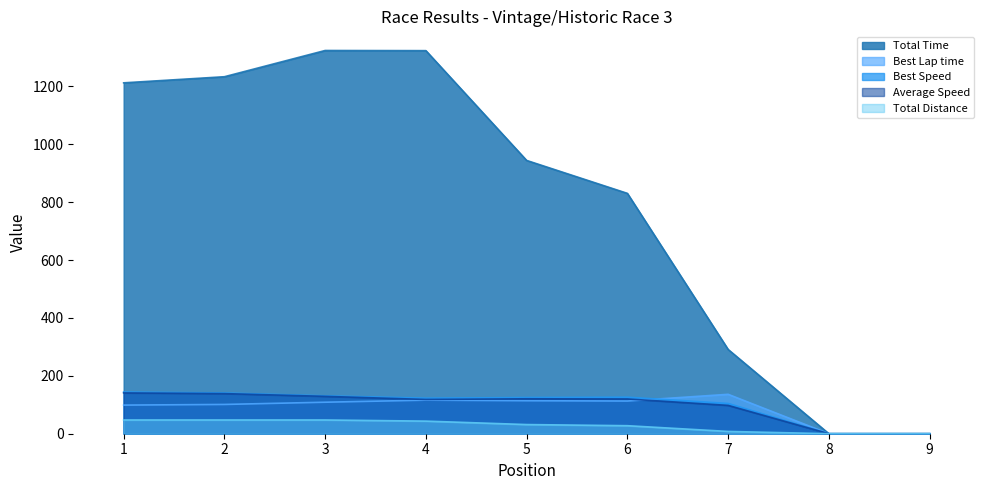

What is the value of the Total Distance point at the 7th from the left?

7.9